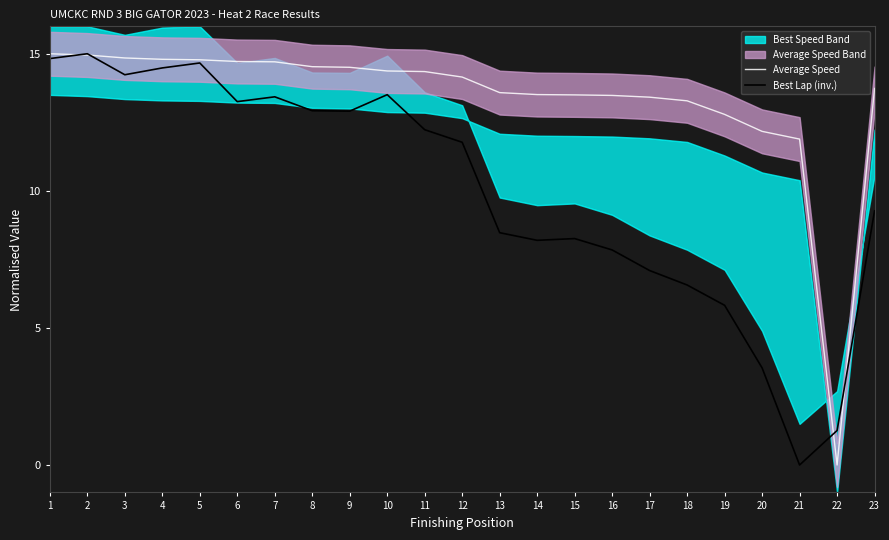

How many times do Average Speed and Best Lap (inv.) cross each other?

4